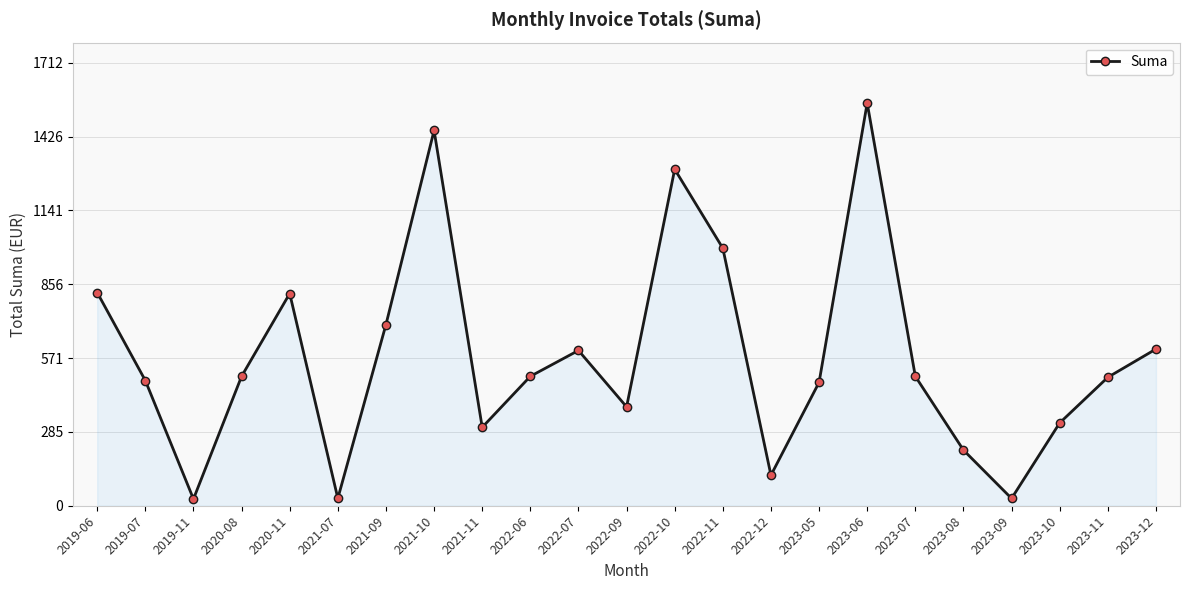

How many distinct data groups are displayed?

1